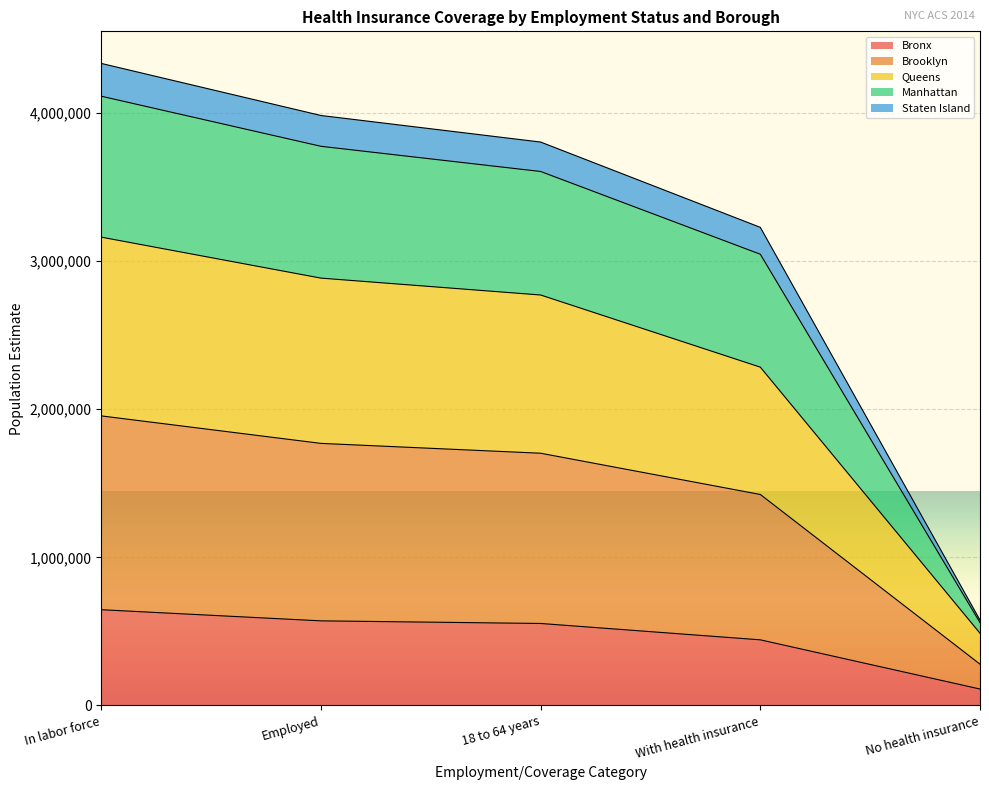

How many lines are shown in the chart?

5